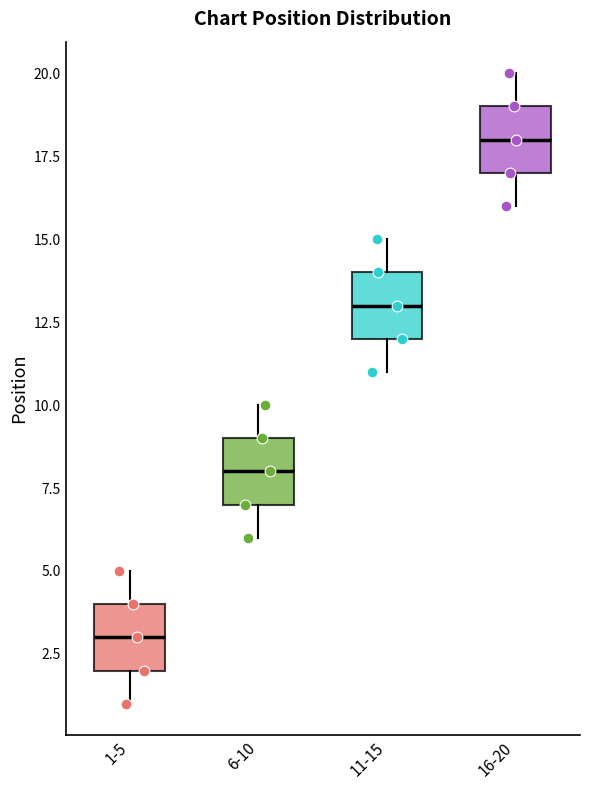

Where does the median line of the box for 6-10 sit on the y-axis? The values are not printed on the chart, so give them approximately, as read against the axis.

8